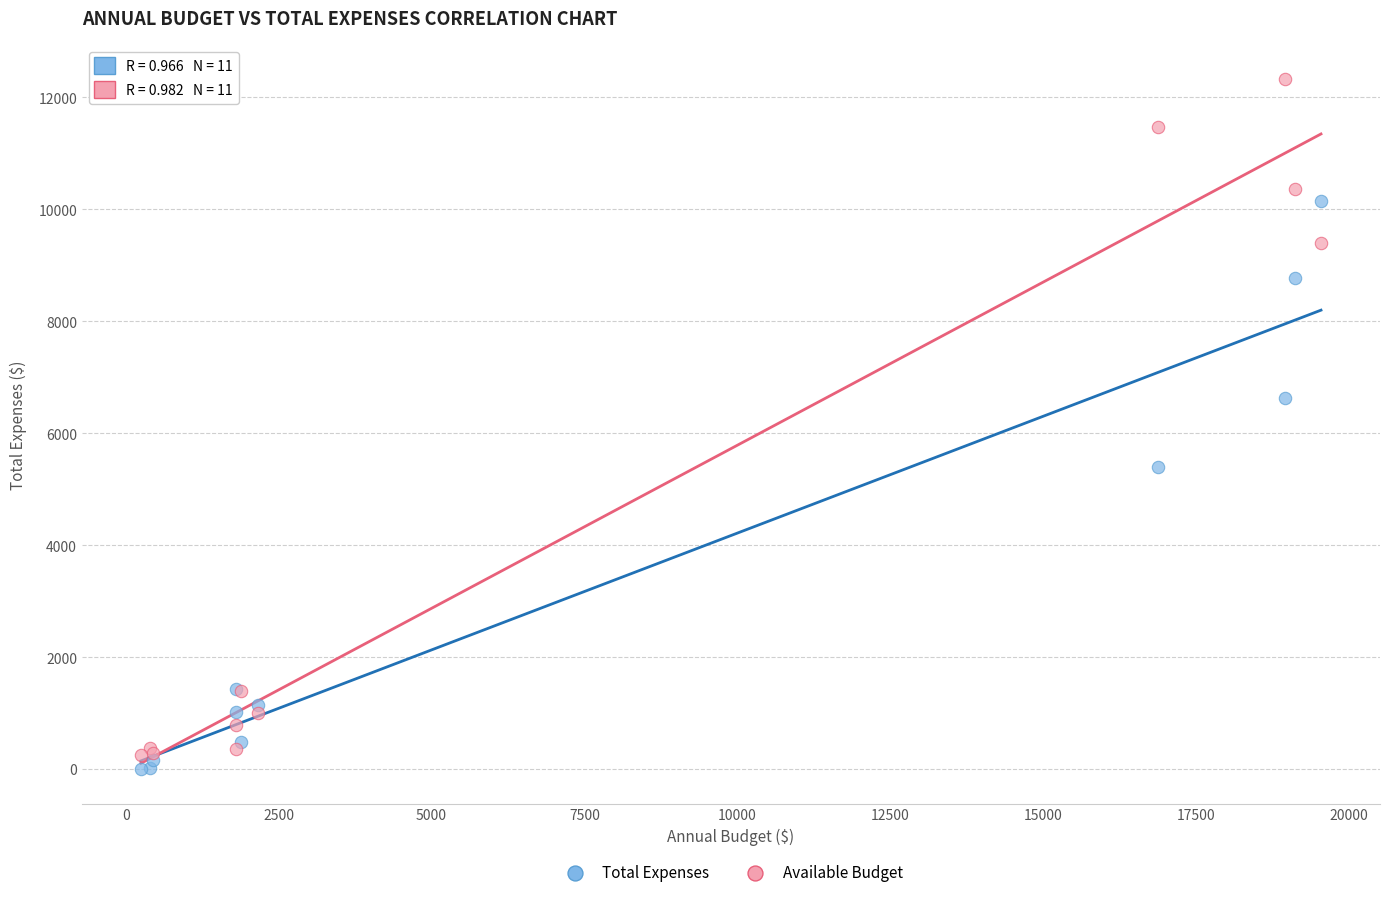

In the Available Budget series, what Y value is closest to 6283?

9402.0